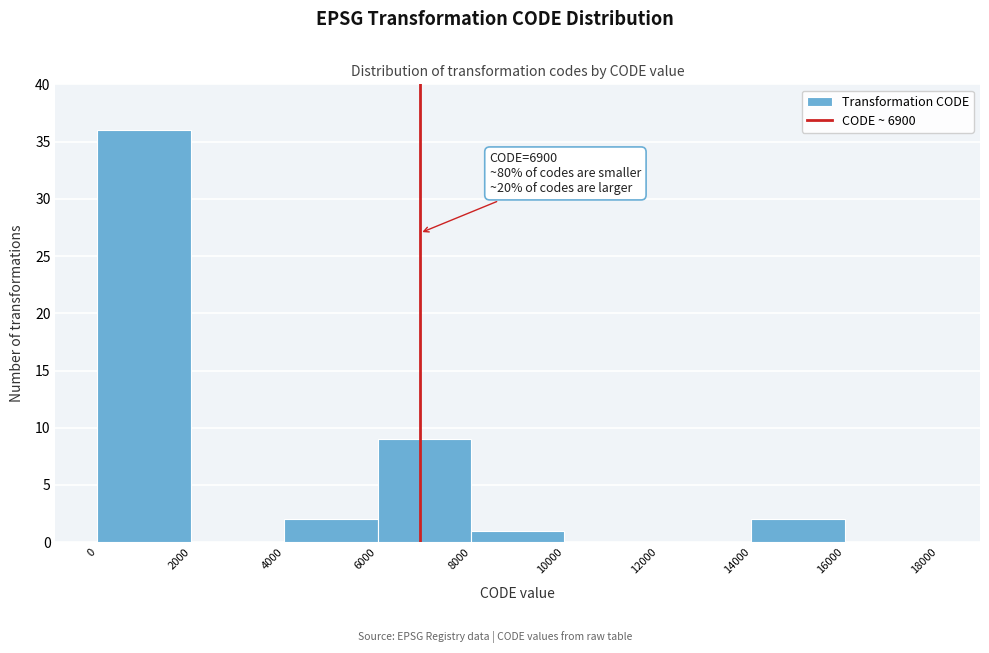

Which range on the x-axis has the tallest bar?

0 to 2000